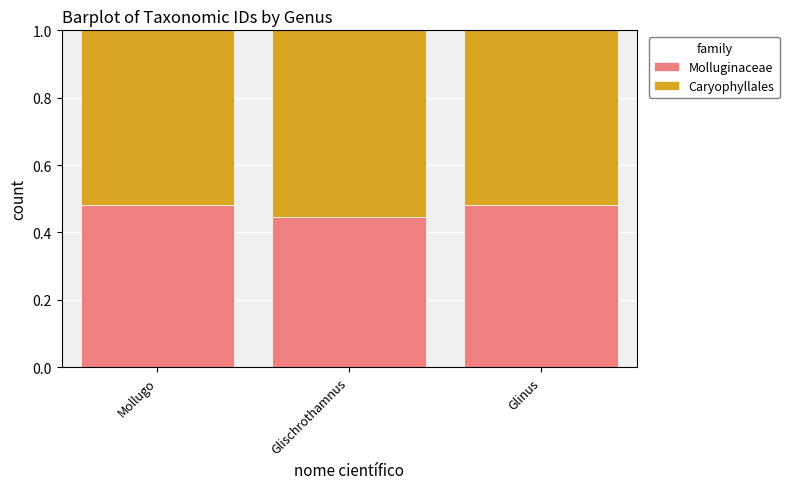

At which label is Molluginaceae closest to 0?

Glischrothamnus